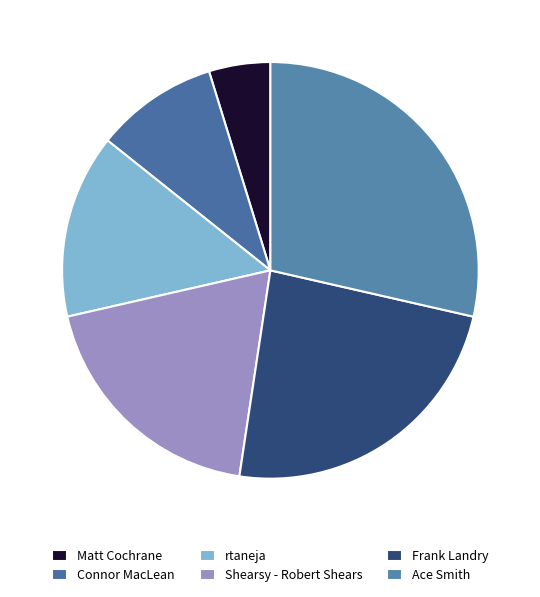

Is it true that Shearsy - Robert Shears is 26% of the pie?

False